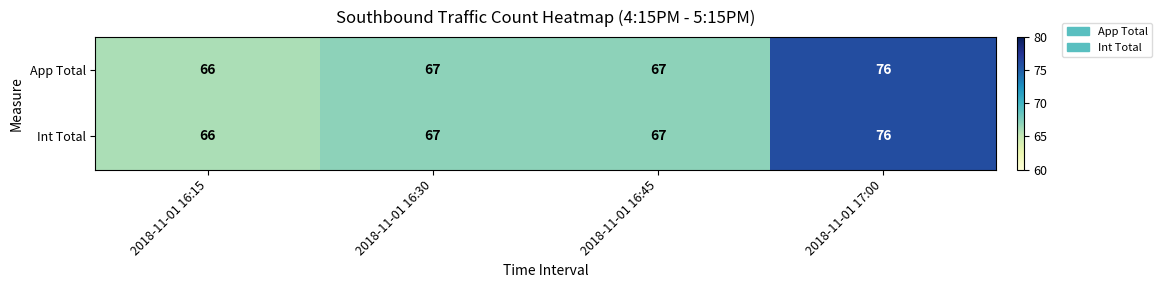

Is it true that App Total equals 67 at 2018-11-01 16:30?

True